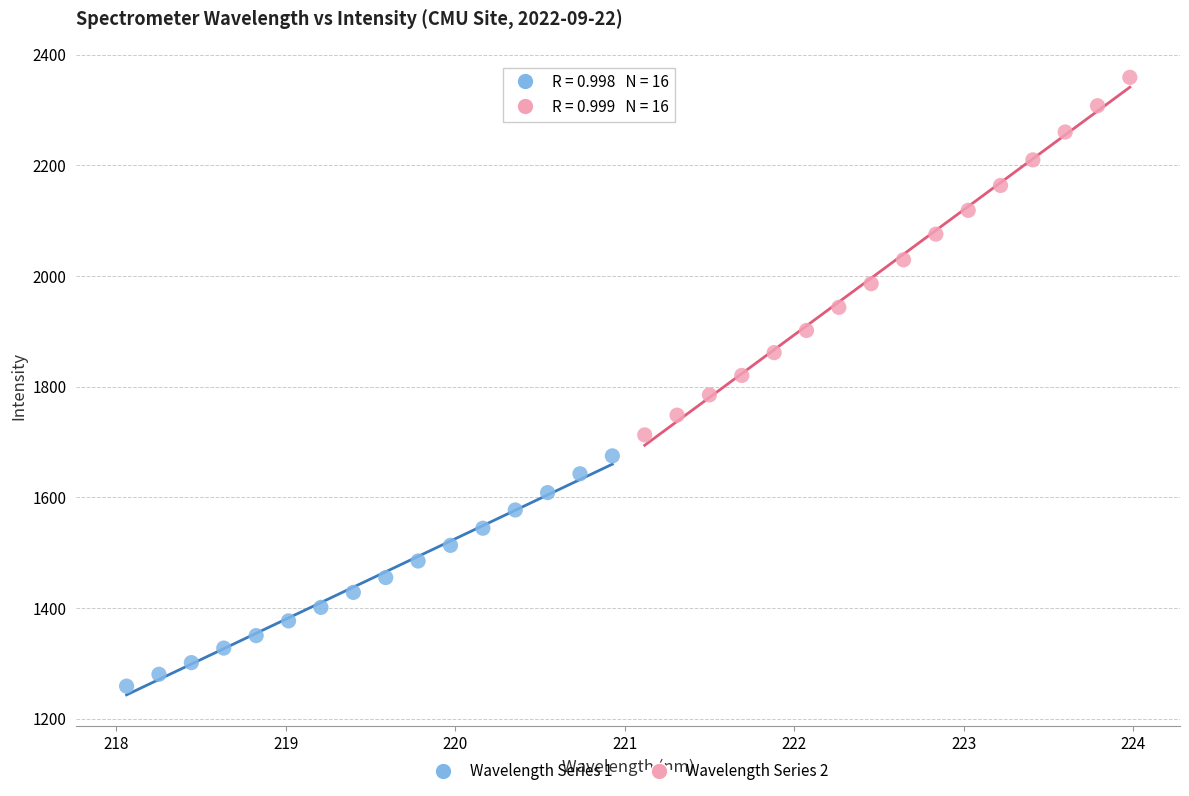

Which series reaches the minimum Y coordinate?

Wavelength Series 1